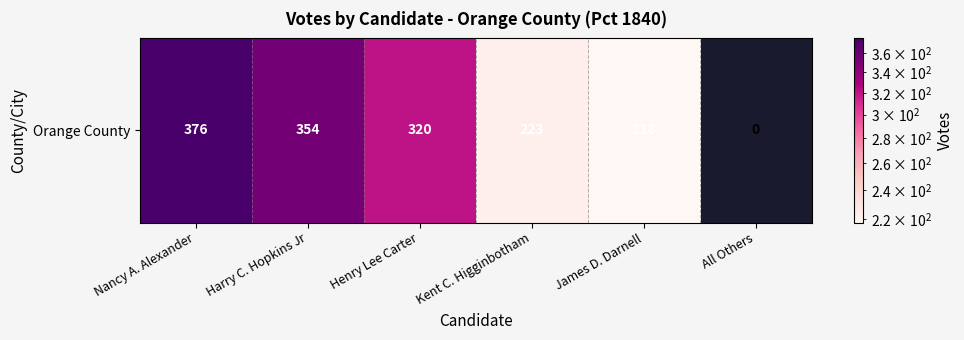

Reading right to left, list all the values displayed in this chart.

0	218	223	320	354	376